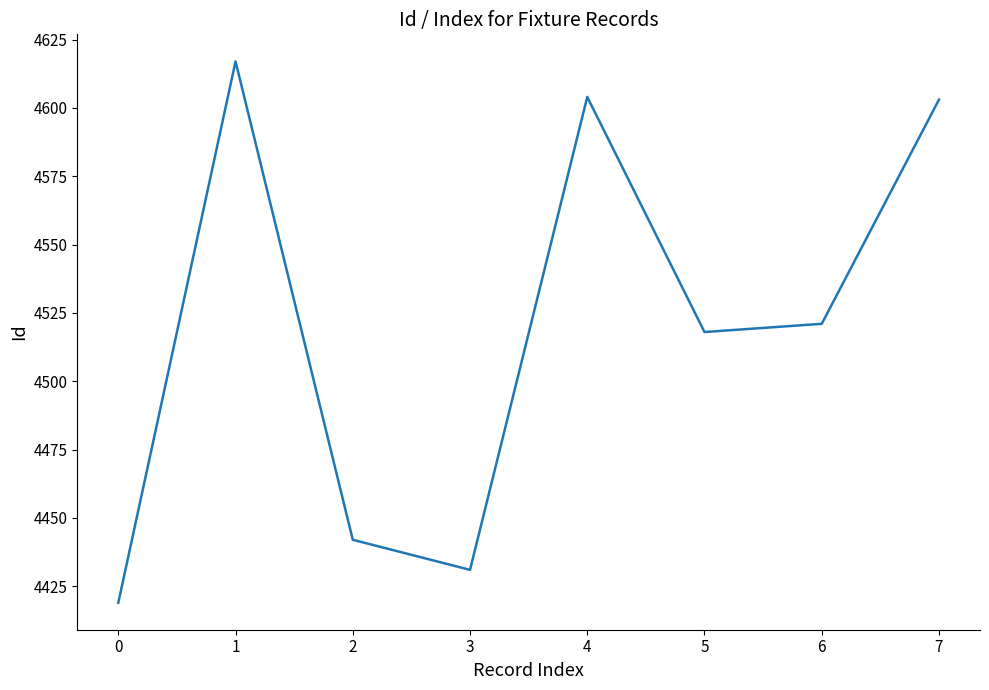

How many values are below 4521?

4